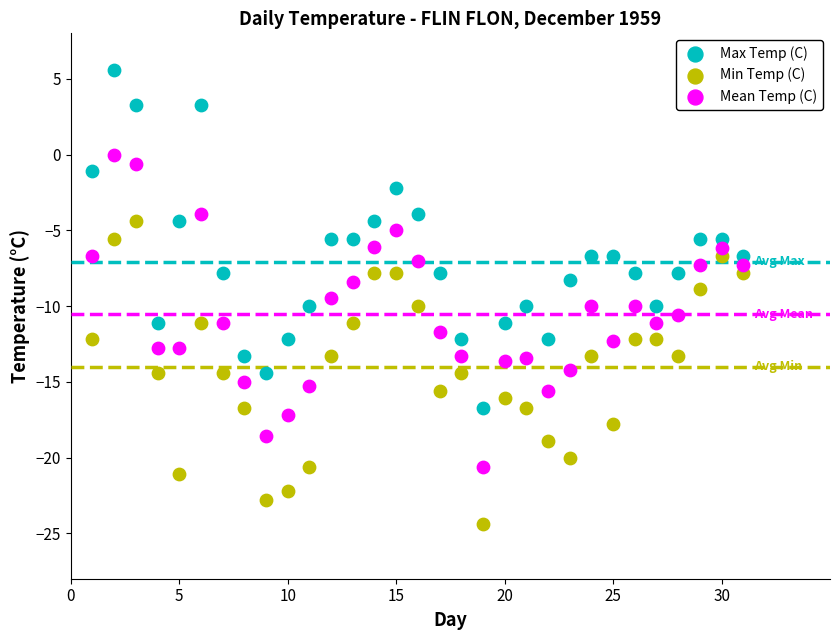

Which series reaches the minimum Y coordinate?

Min Temp (C)